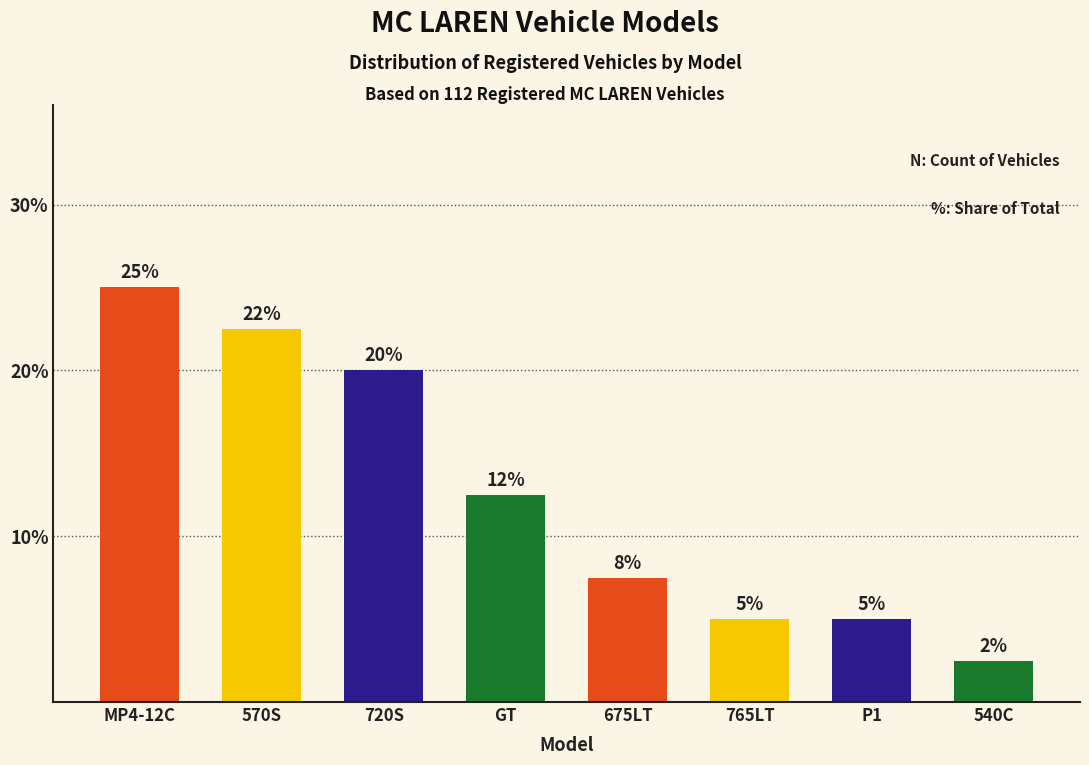

What is the average value?

12.5